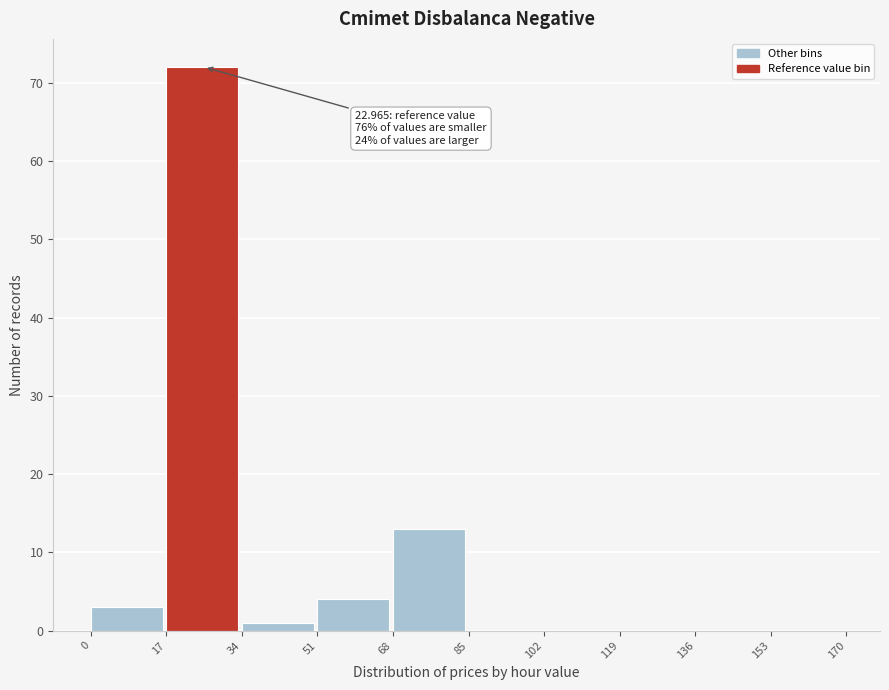

Over which range of the x-axis is the bar tallest?

17 to 34